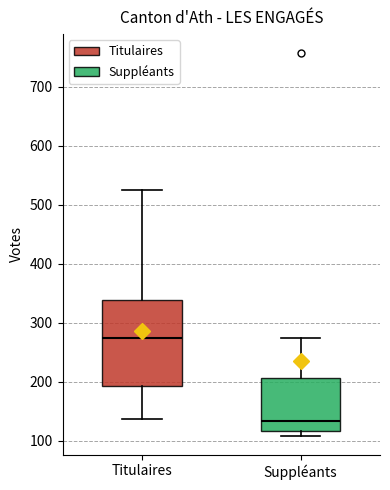

Reading left to right, read every box against the y-axis: the position of its median line, the range the box covers, and the ends of its whiskers. The values are not printed on the chart, so give them approximately, as read against the axis.

Titulaires: median 270, box 190 to 340, whiskers 140 to 530
Suppléants: median 130, box 120 to 210, whiskers 110 to 270